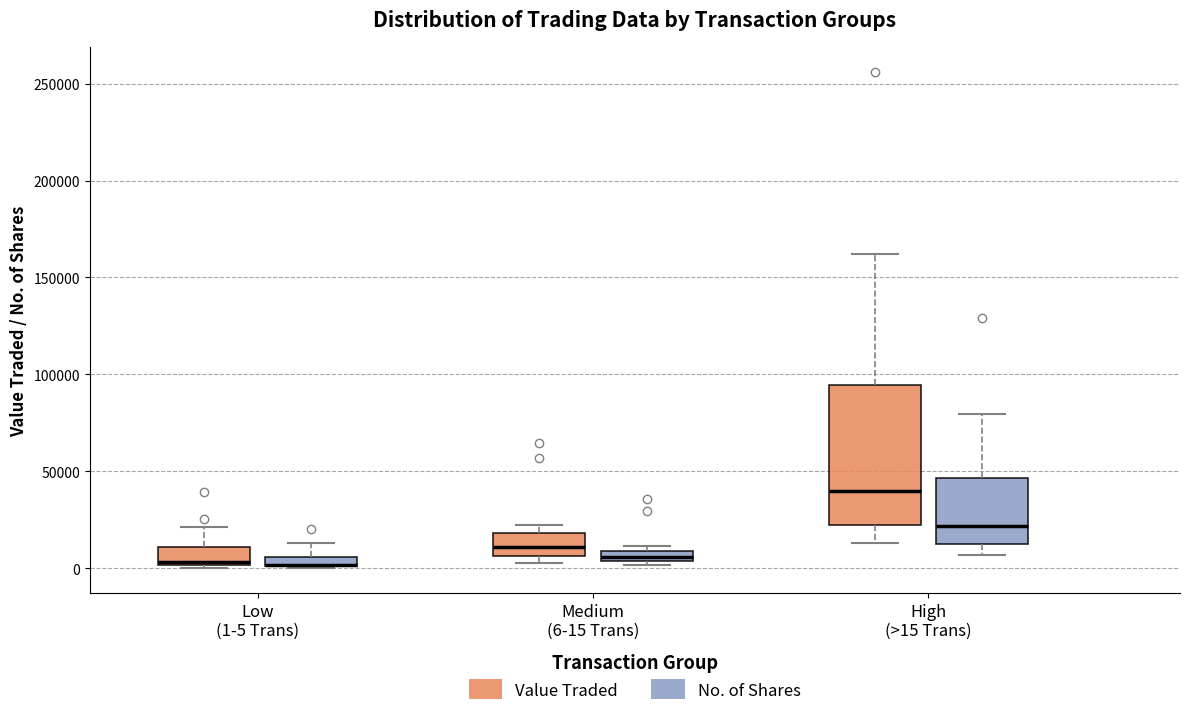

Comparing the boxes themselves (not the whiskers), which one is the tallest?

High (>15 Trans) (Value Traded)